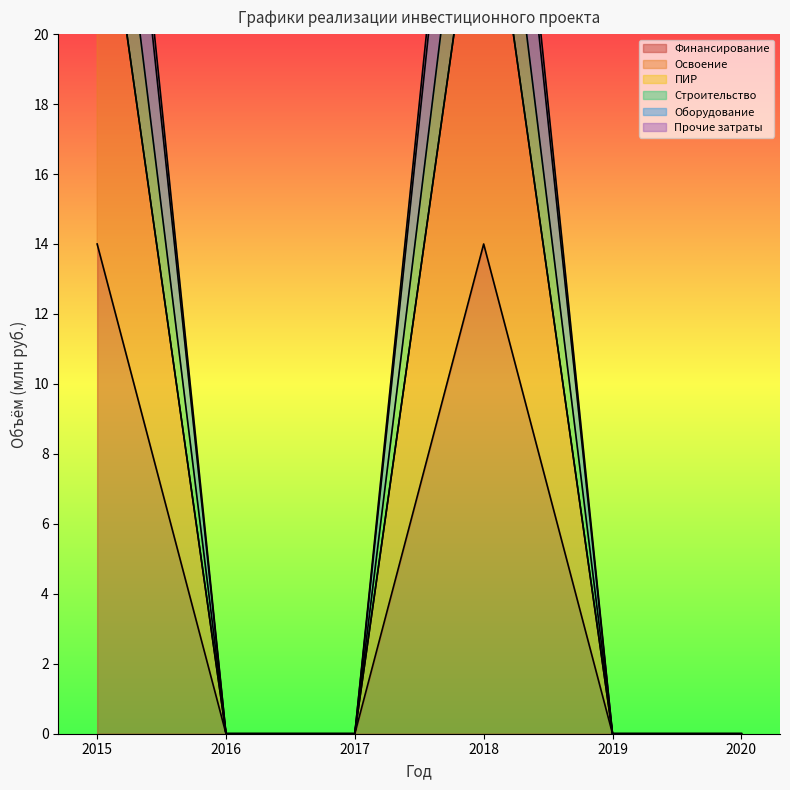

Between 2019 and 2020, which is larger?

2019